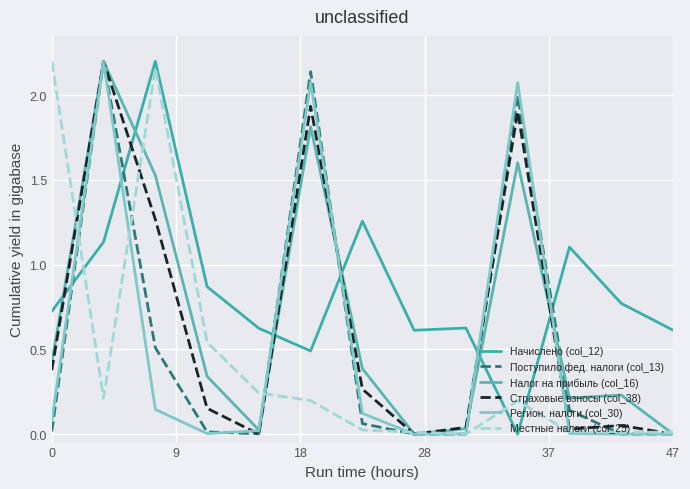

Does the chart display data point markers on the line(s)?

No